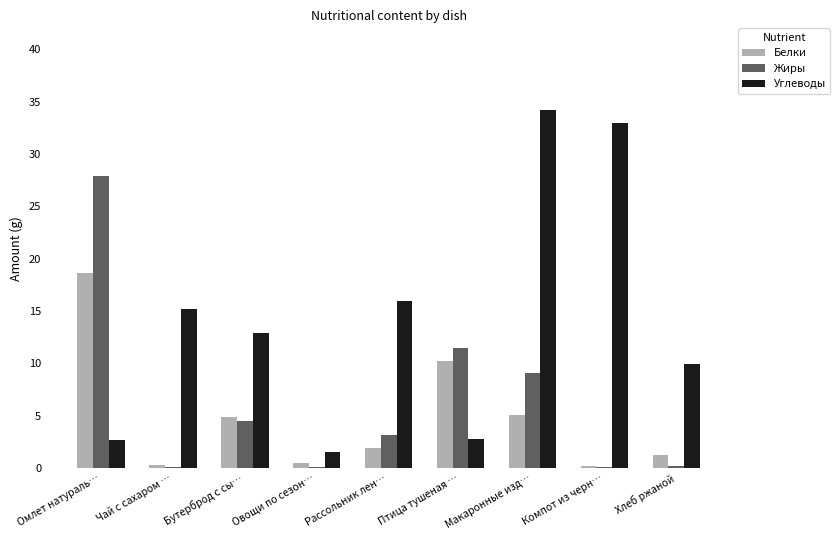

The Углеводы series shows 5.9 at Хлеб ржаной. True or false?

False